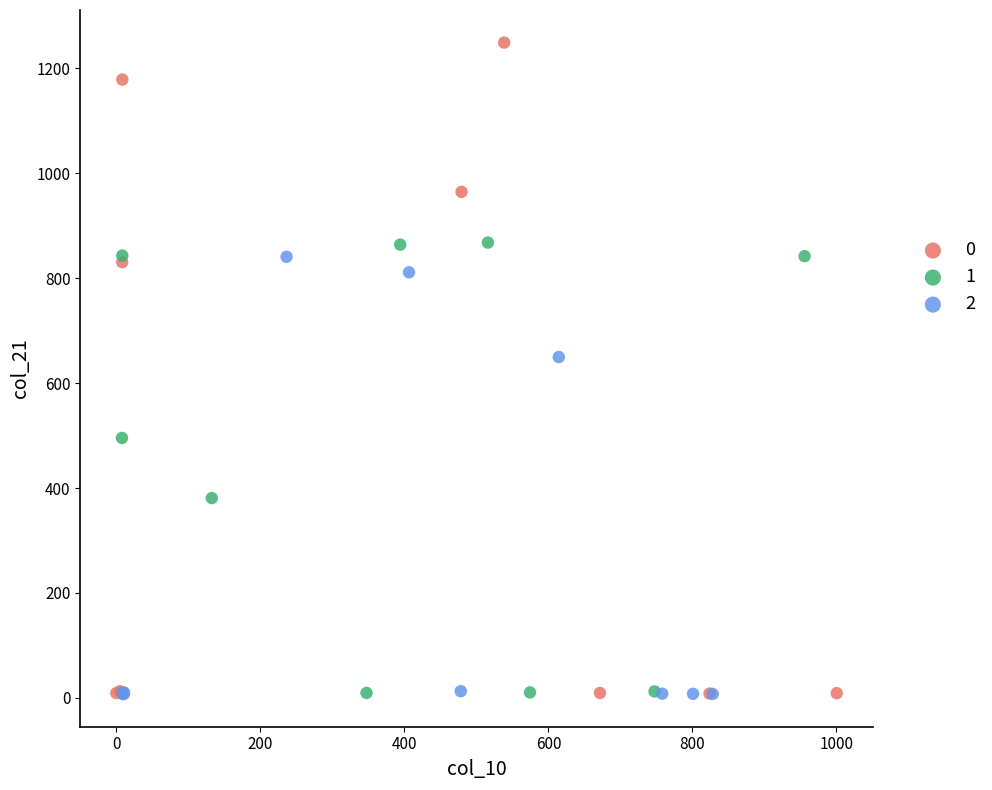

Which series has the largest Y range (max minus min)?

0